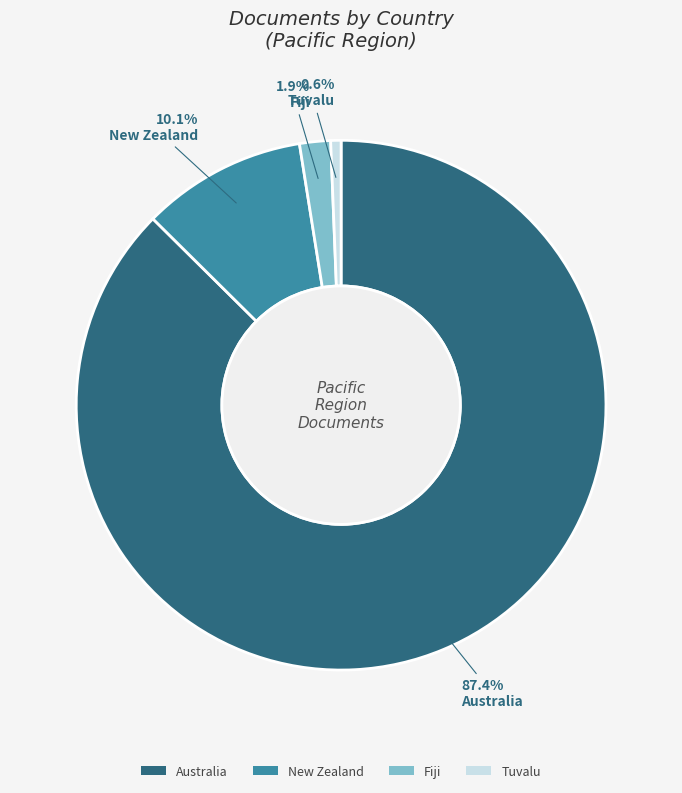

To the nearest percent, what portion does Australia represent?

87%